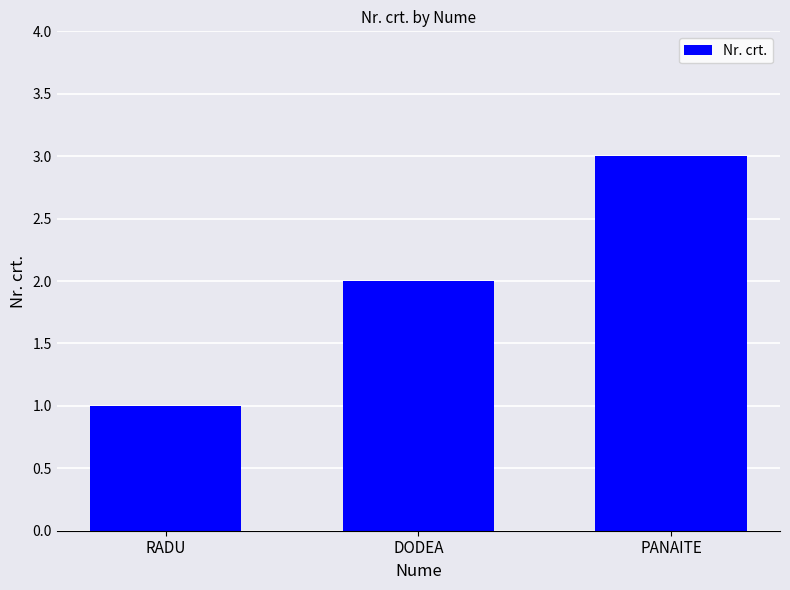

The value at DODEA is 2. True or false?

True